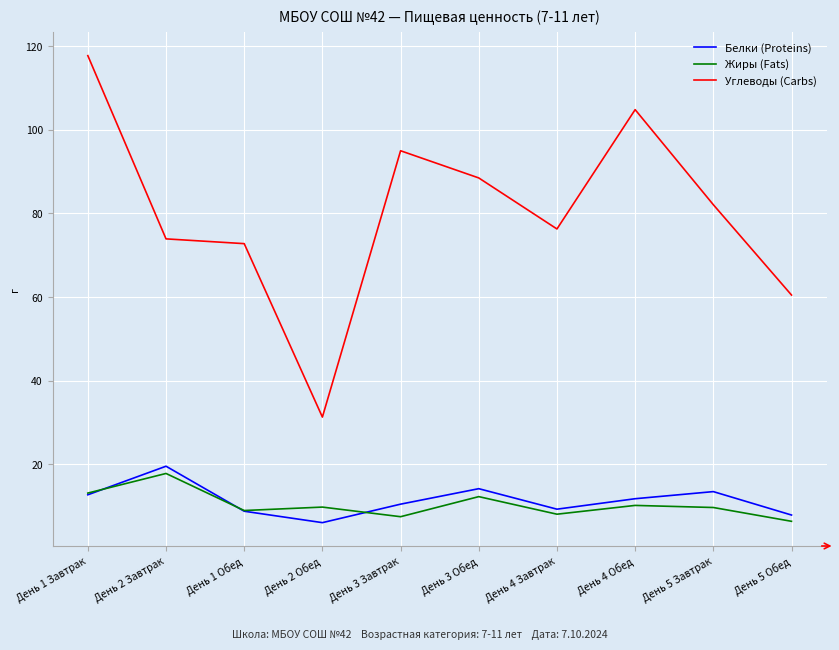

Does the chart have visible grid lines?

Yes